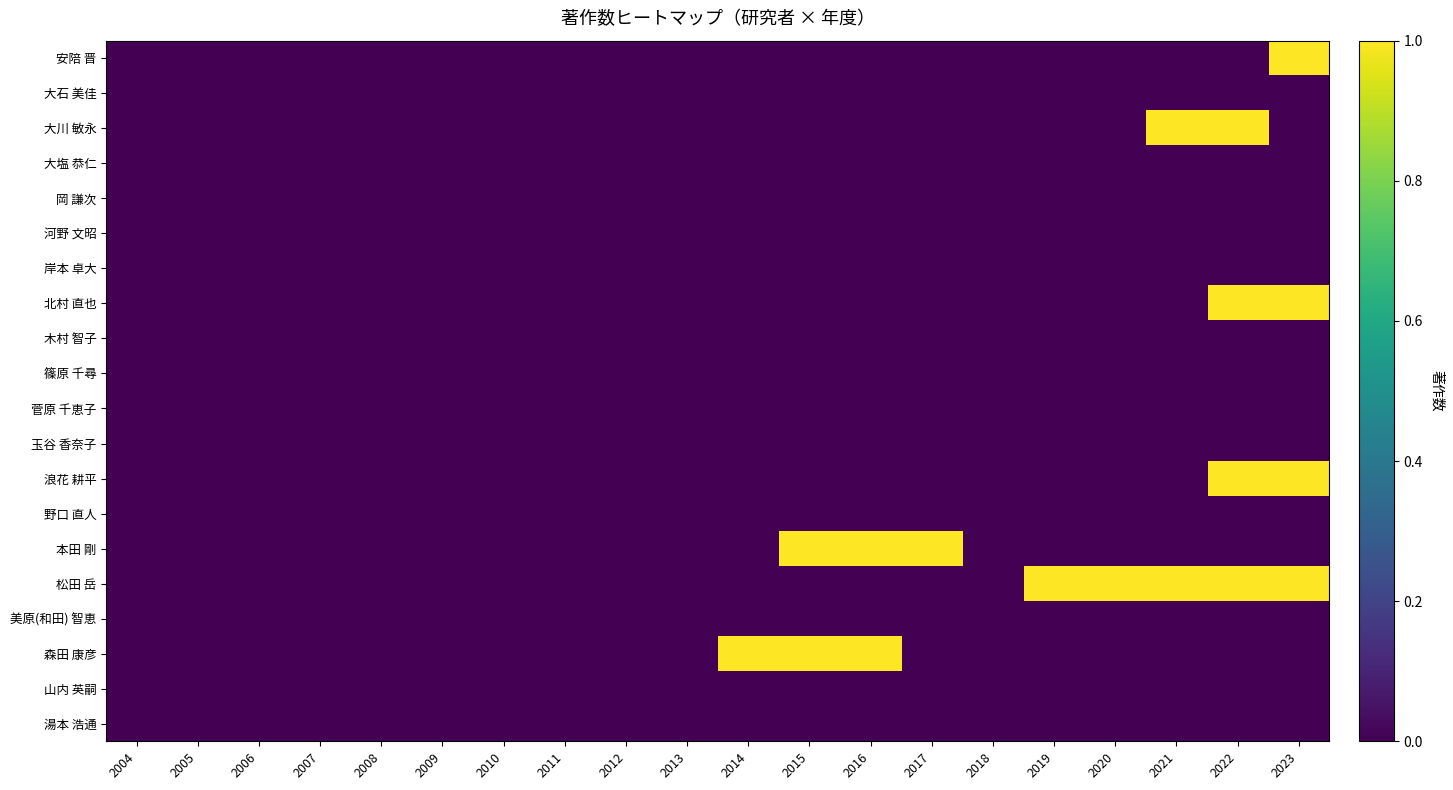

At which category is the sum across all series the highest?

2022